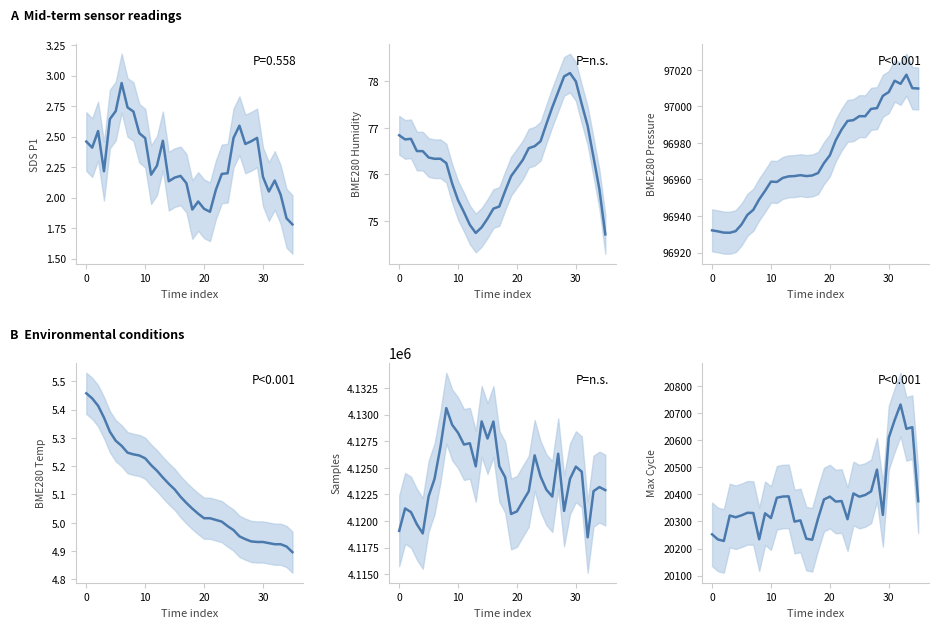

What is the label of the 13th point from the left?

12